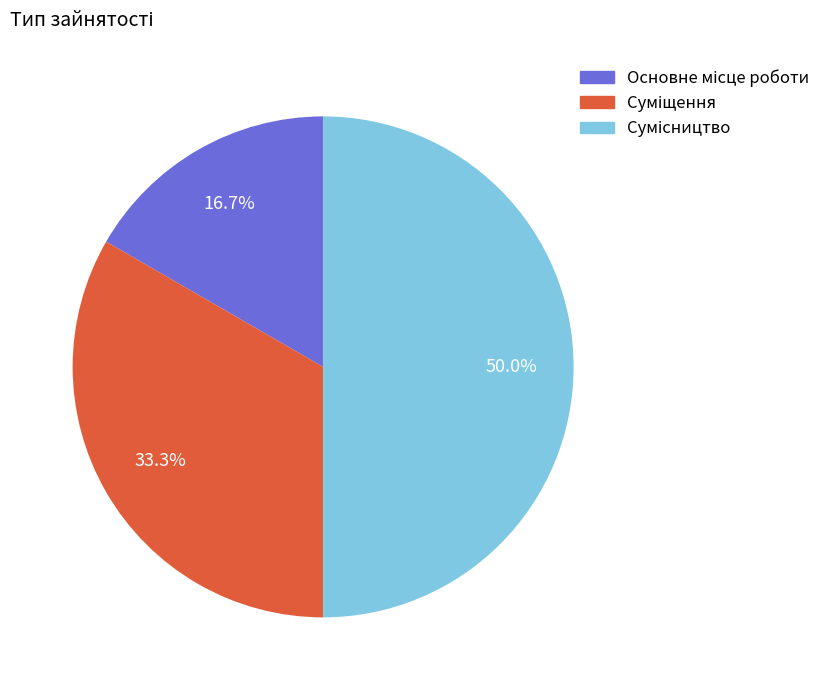

What percentage do Сумісництво and Суміщення together represent?

83.3%